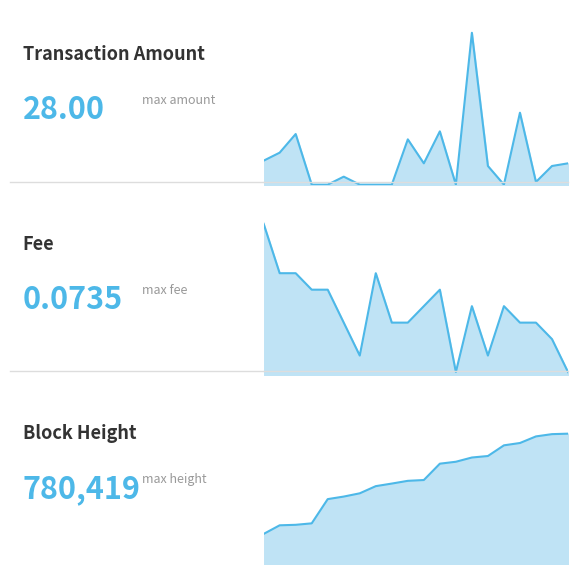

True or false: Height has more than 1 points higher than both neighbors.

False